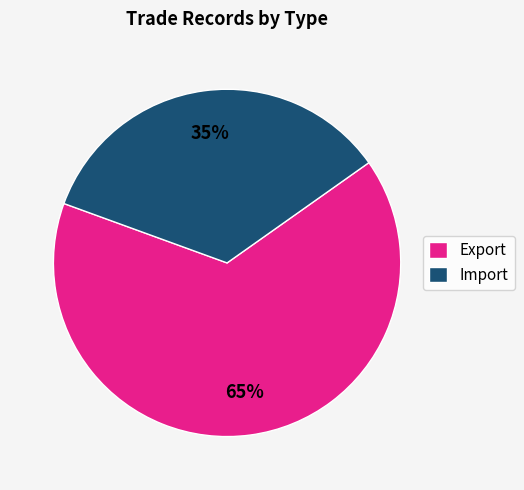

To the nearest percent, what is the average slice percentage?

50%